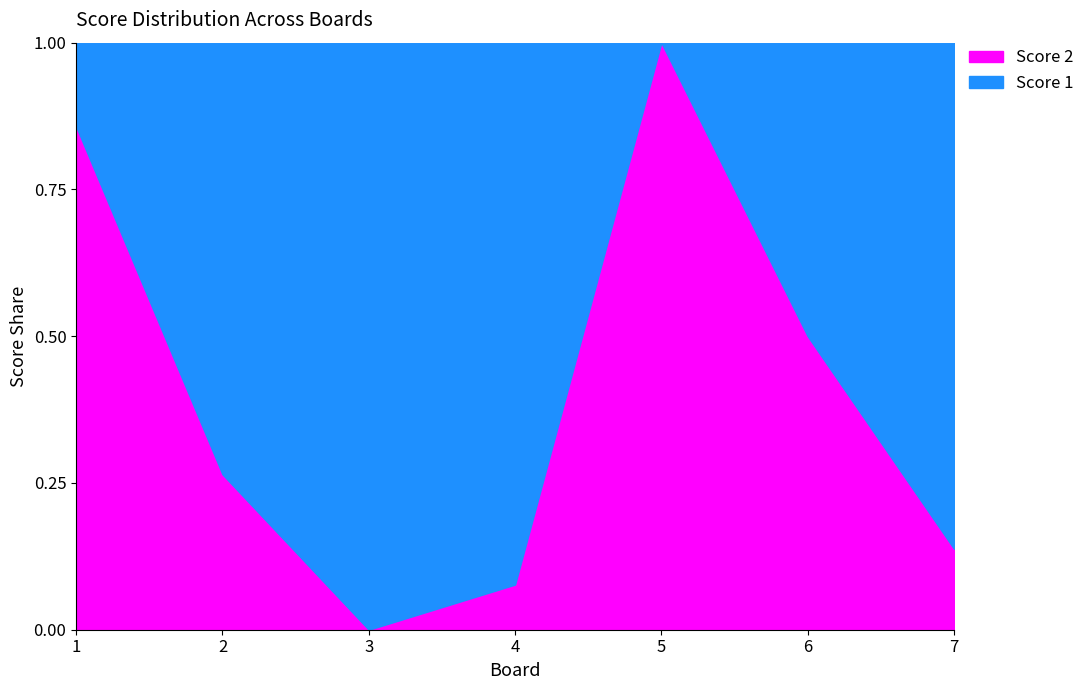

Rank the series at 4 from highest to lowest value.

Score 1, Score 2